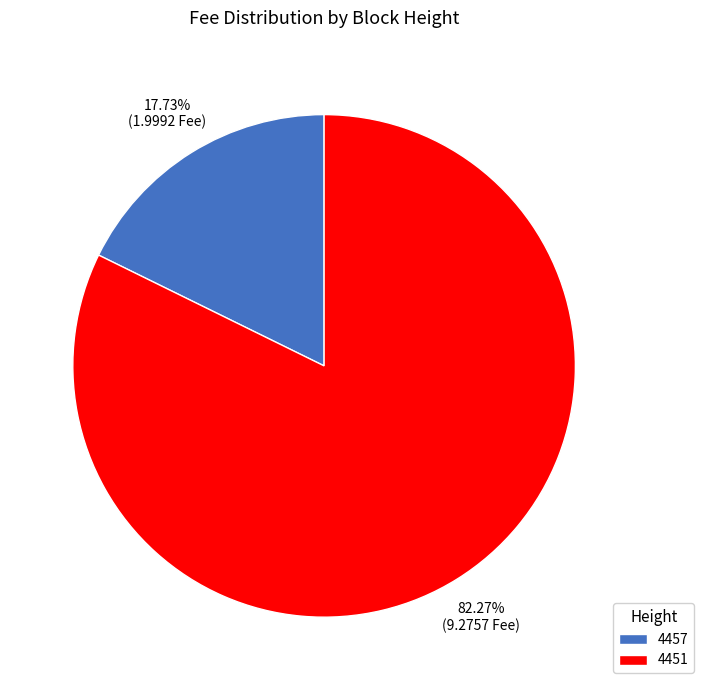

Which slice is the smallest?

4457